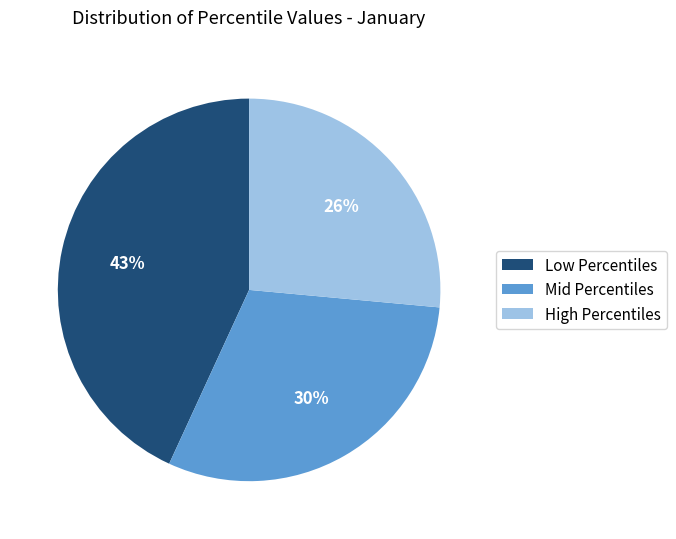

Do High Percentiles and Mid Percentiles together represent more than half of the pie?

Yes